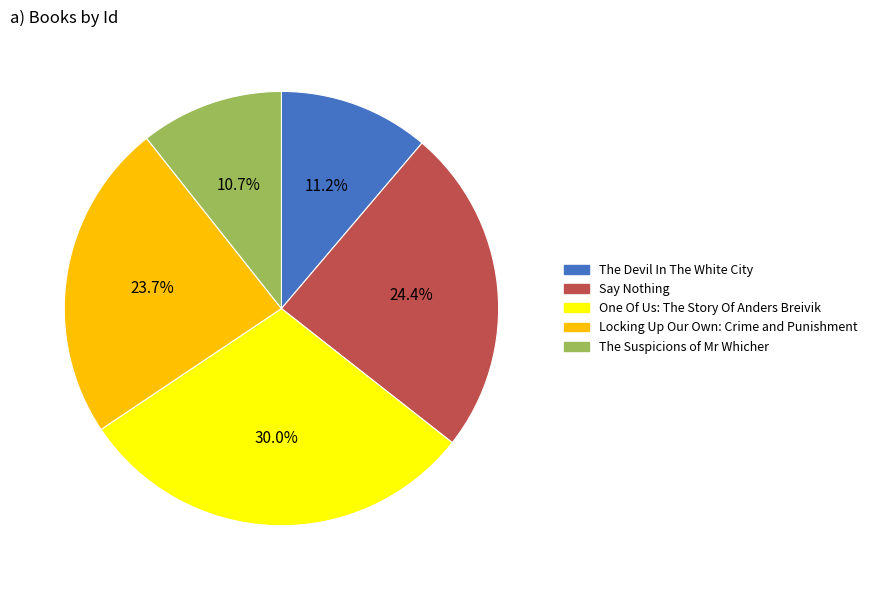

Approximately how many times larger is the value at One Of Us: The Story Of Anders Breivik compared to Locking Up Our Own: Crime and Punishment?

1.3